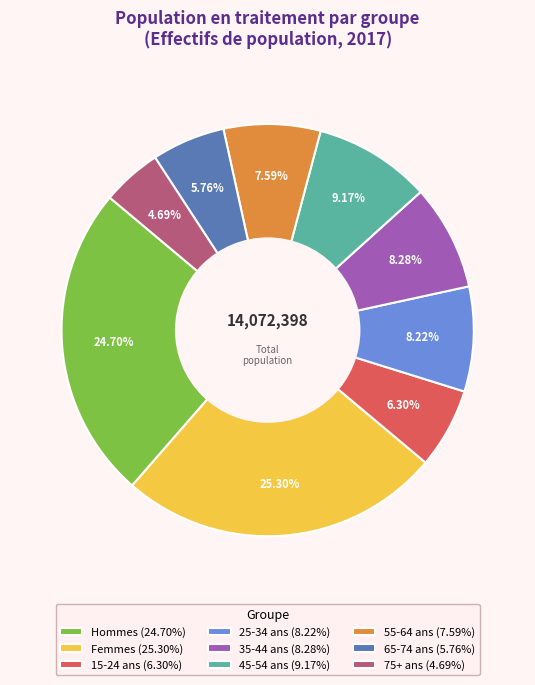

Is there any slice that represents more than half of the pie?

No